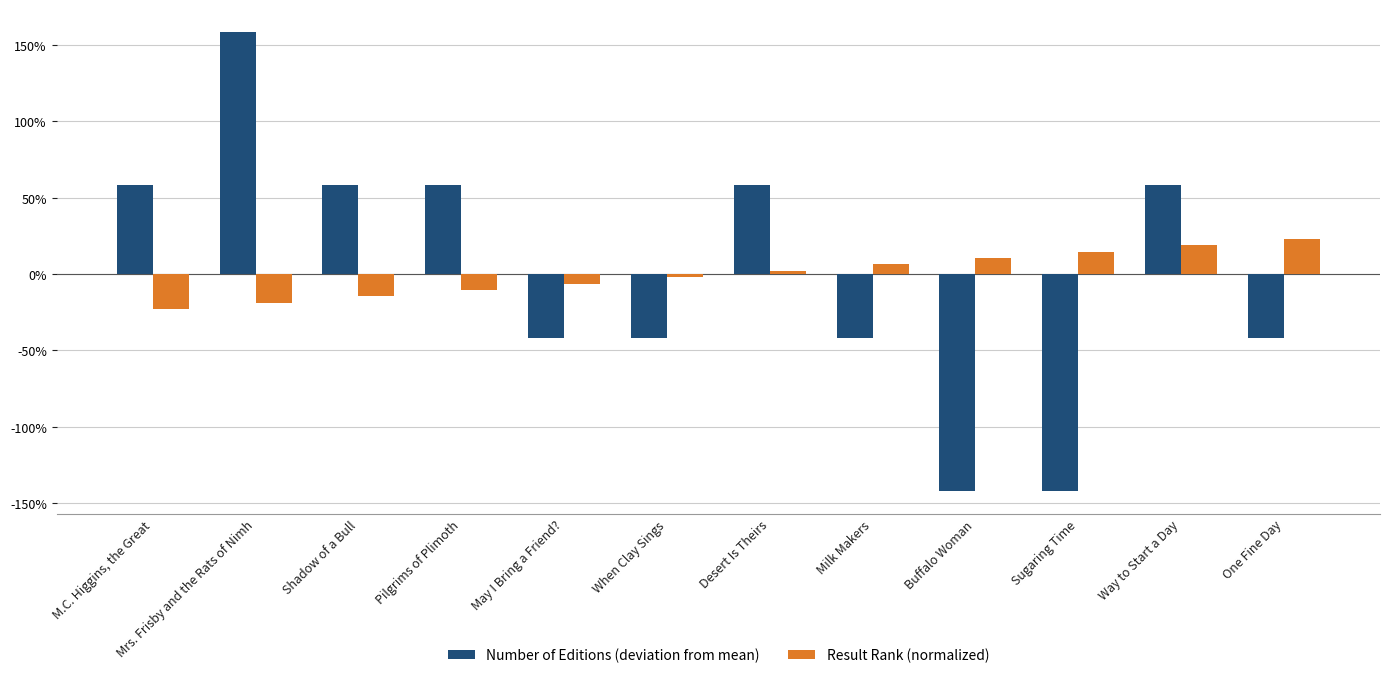

Is the value of Result Rank (normalized) at Milk Makers greater than the value of Number of Editions (deviation from mean) at Mrs. Frisby and the Rats of Nimh?

No